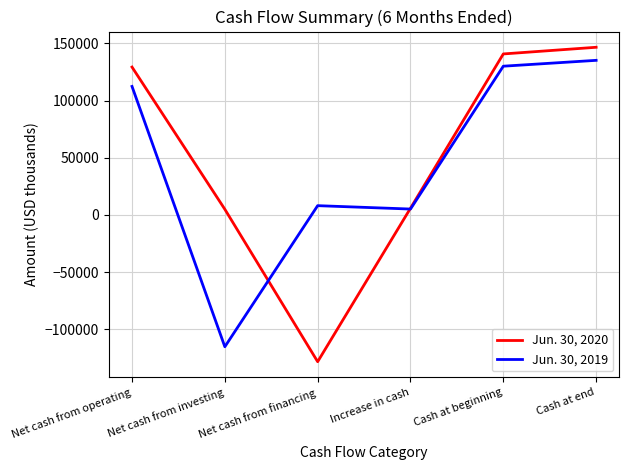

What is the difference between the highest and lowest values at Net cash from financing?

136527